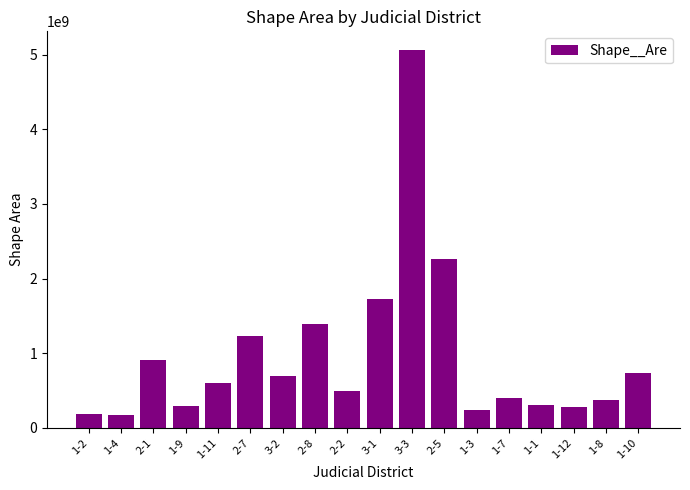

How many data points are less than 601371948?

9